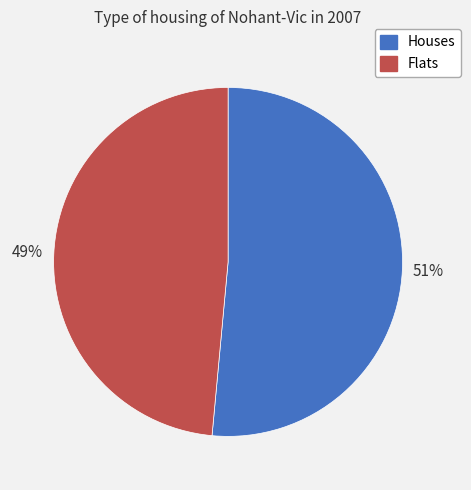

Is it true that Flats is 37% of the pie?

False